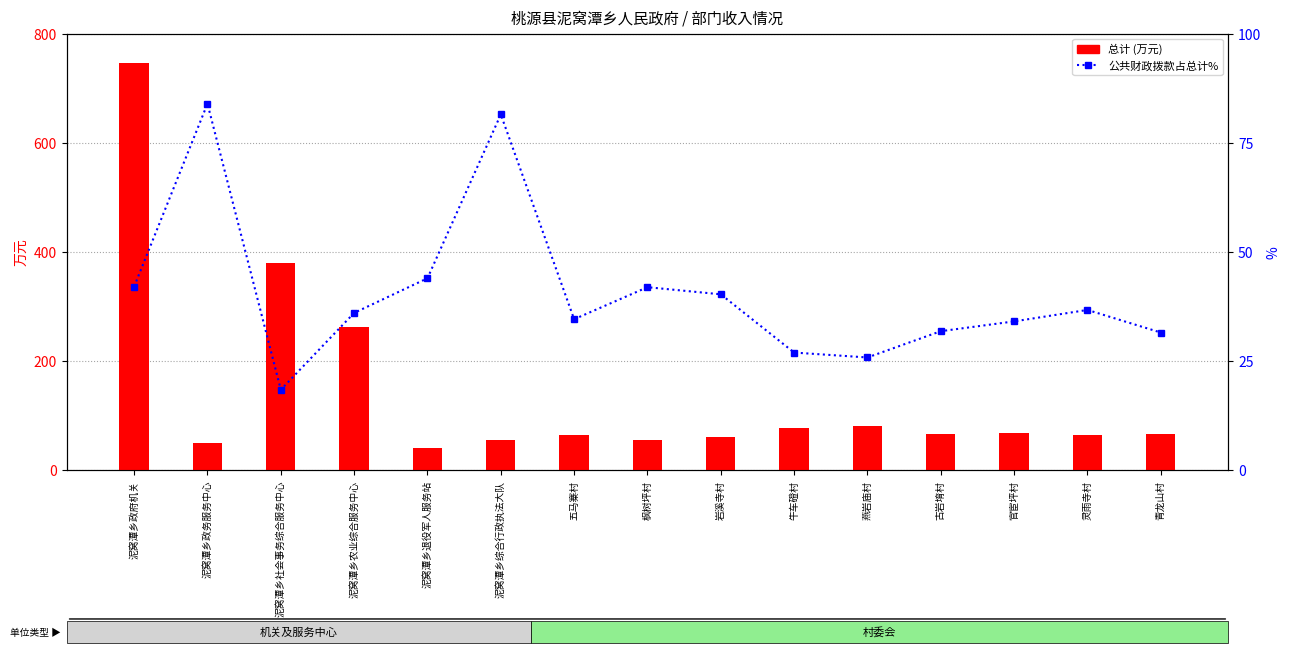

Is the value of 公共财政拨款占总计百分比 at 岩溪寺村 greater than the value of 总计 (万元) at 青龙山村?

No